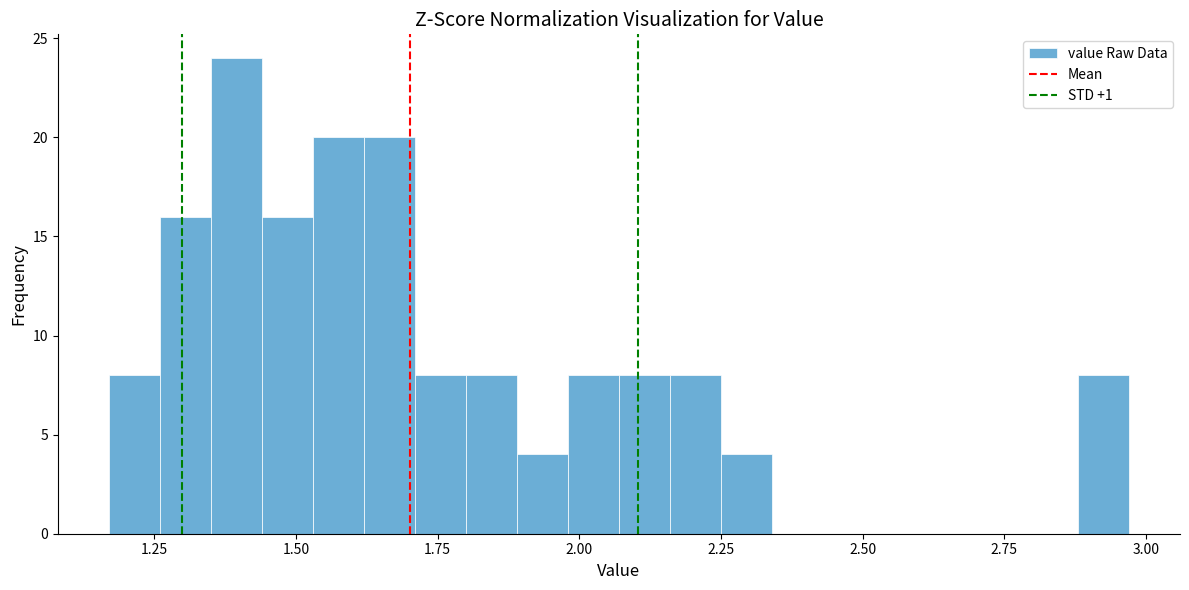

Read against the x-axis, roughly where is the centre of the tallest bar?

1.40